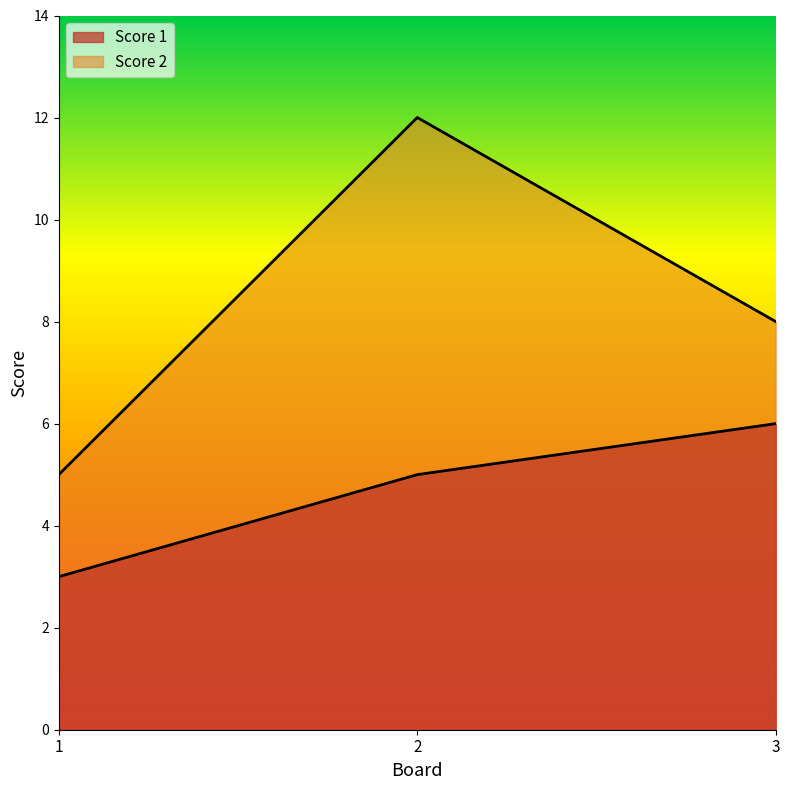

Which category has the lowest value in the Score 1 series?

1